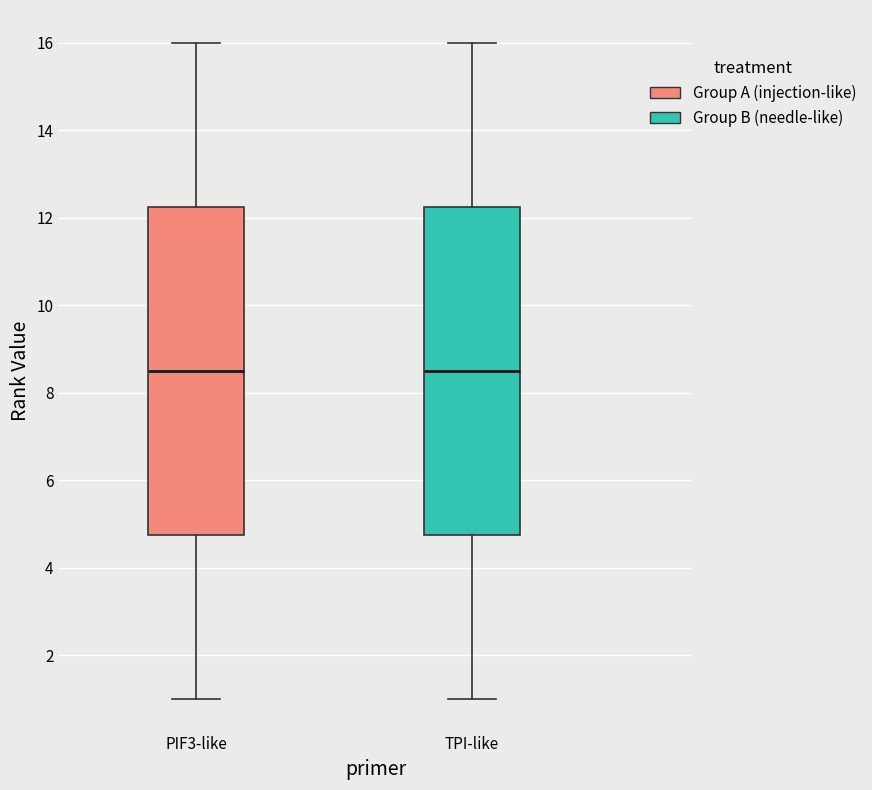

Where is the upper edge of the box for PIF3-like on the y-axis? The values are not printed on the chart, so give them approximately, as read against the axis.

12.2